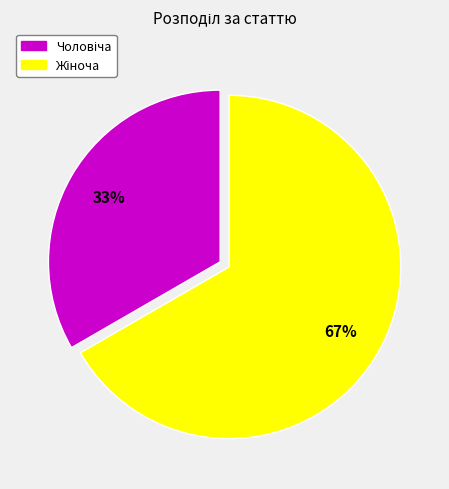

To the nearest percent, what is the average slice percentage?

50%